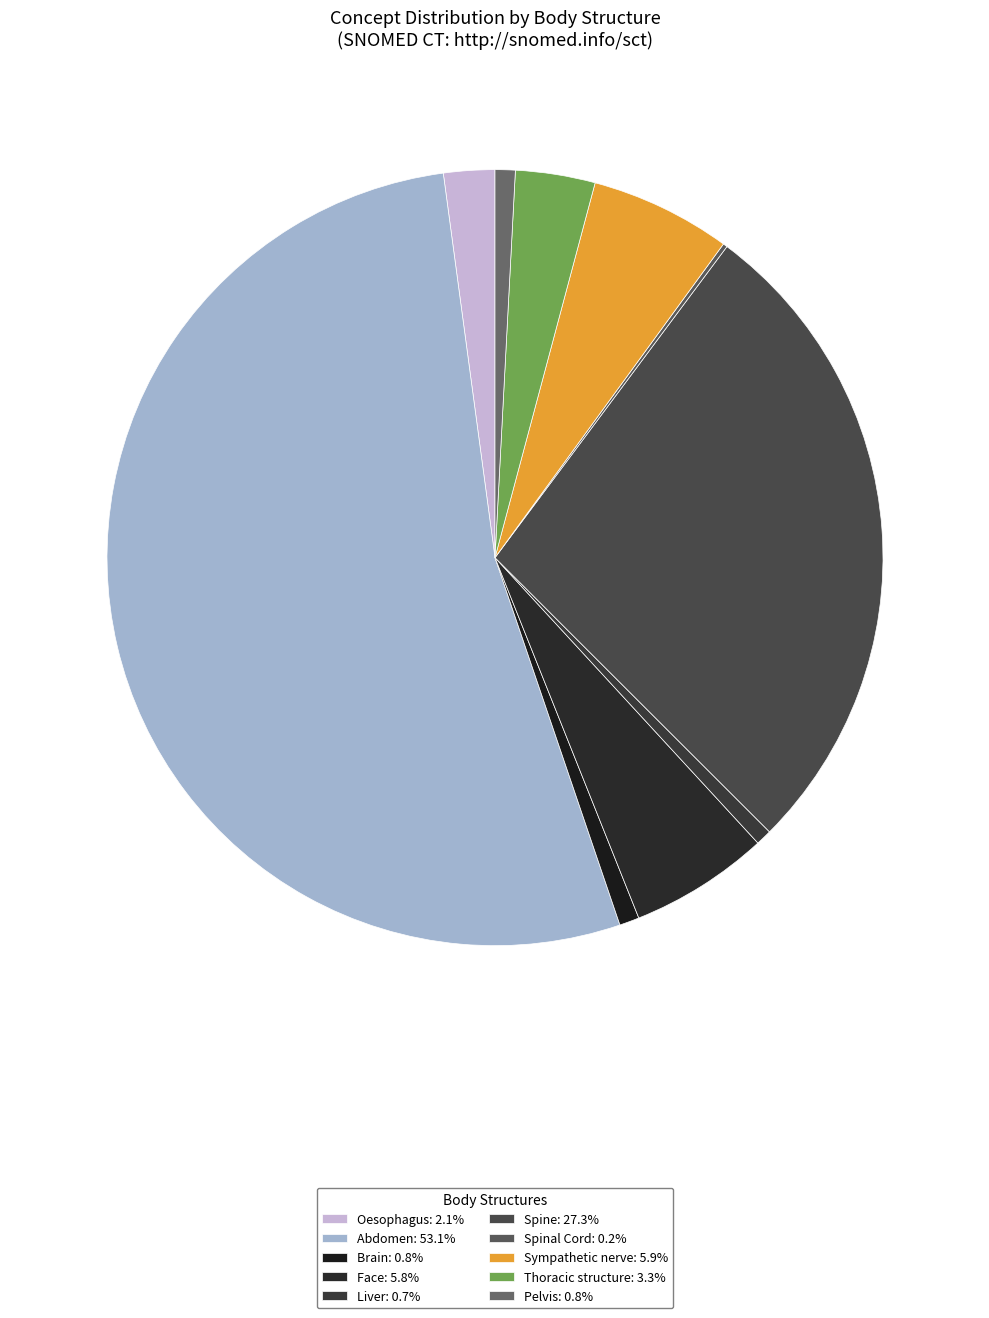

Which slice represents more than half of the pie?

Abdomen